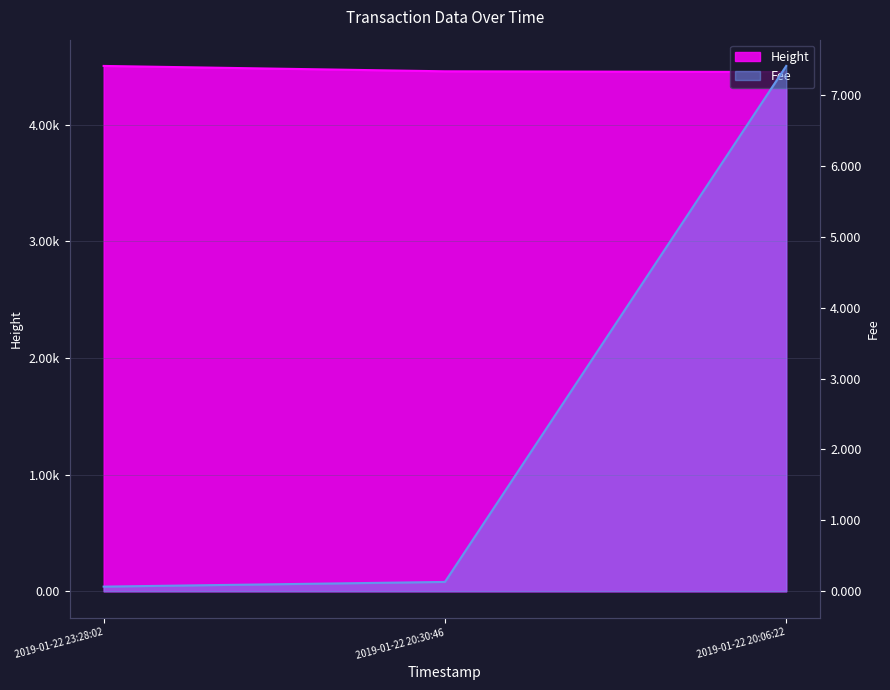

Rank the series by their average value, from highest to lowest.

Height, Fee